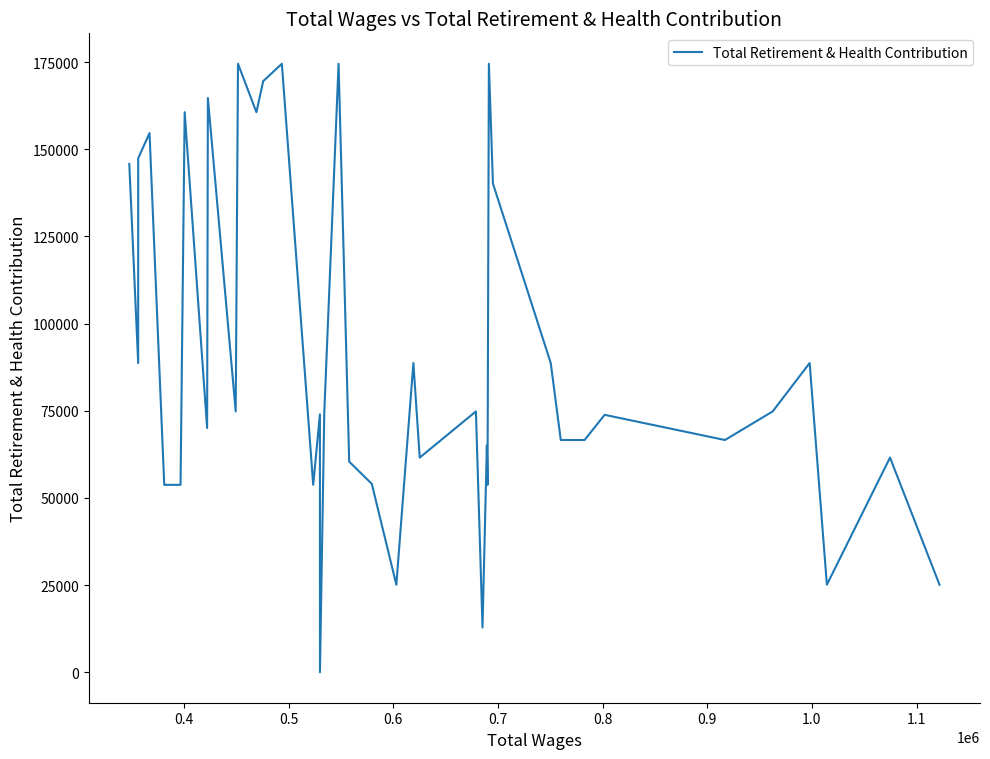

What is the sum of all values?

3619124